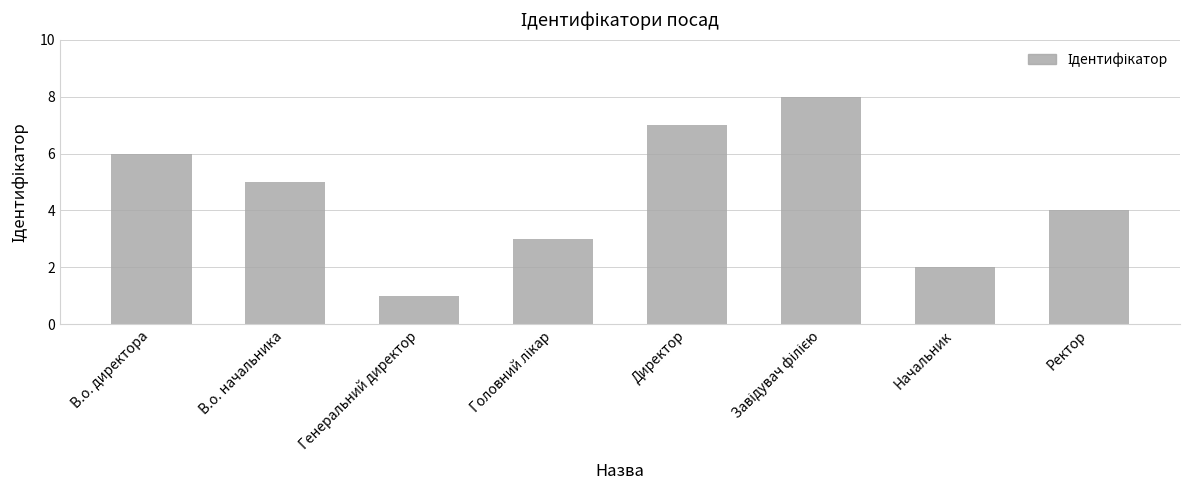

What is the minimum value shown in the chart?

1